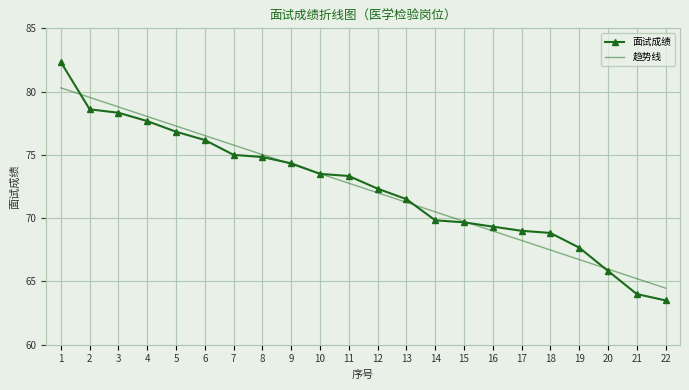

True or false: 趋势线 has a value of 91.3 at 22.

False